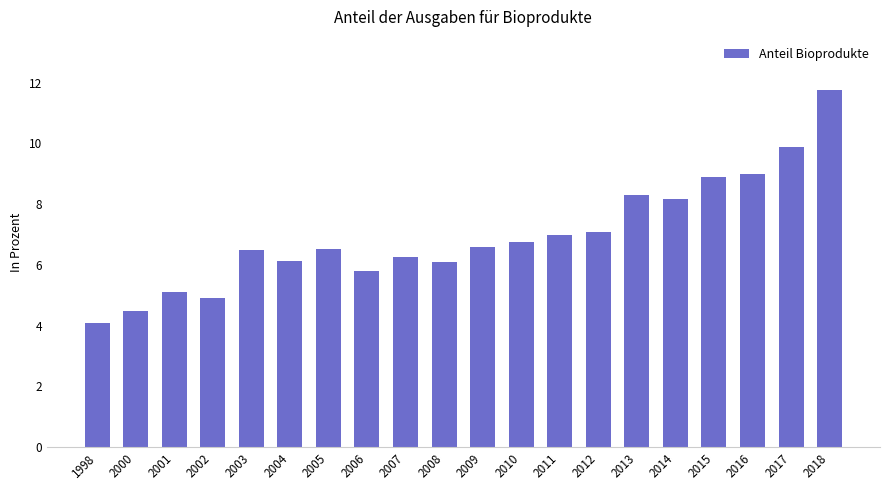

What is the smallest value displayed?

4.1